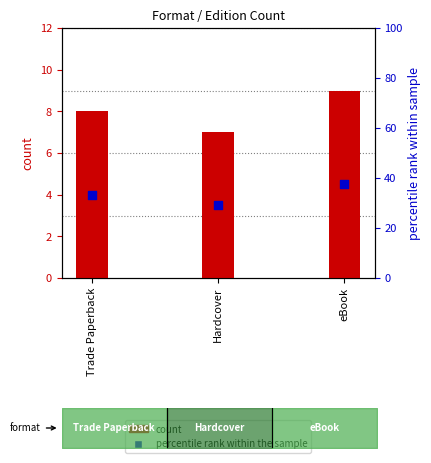

Is the value of percentile rank within the sample at Hardcover greater than the value of count at Hardcover?

Yes